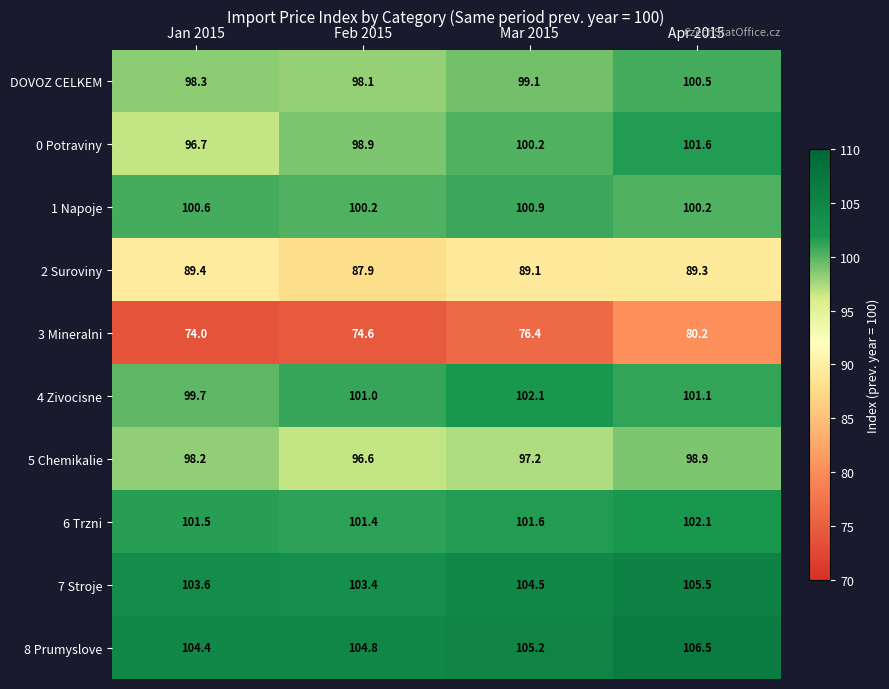

What is the spread (max minus min) of values at Apr 2015?

26.3